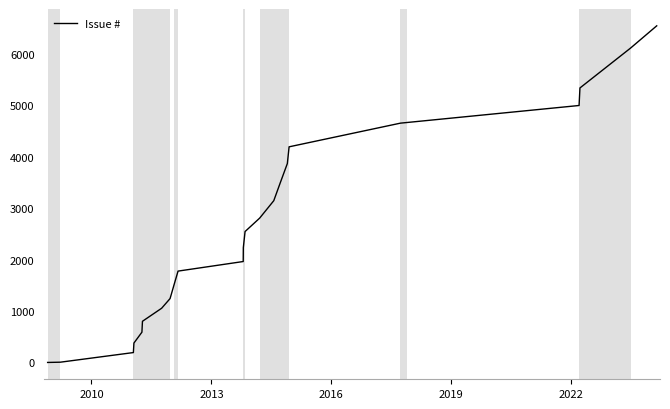

What is the maximum value shown in the chart?

6542